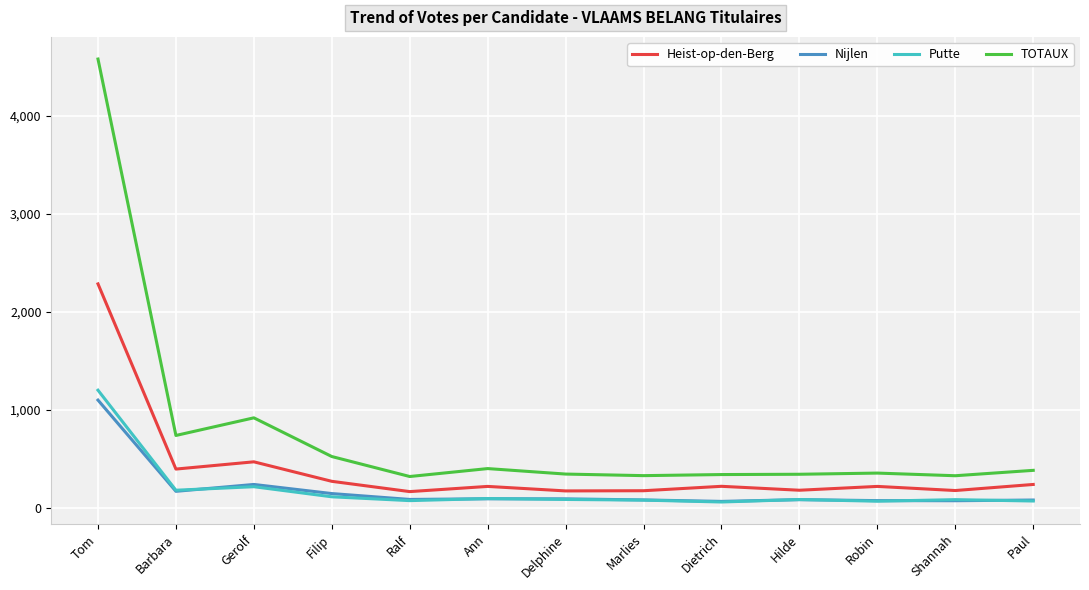

In Heist-op-den-Berg, how many points are higher than both neighbors (excluding endpoints)?

4